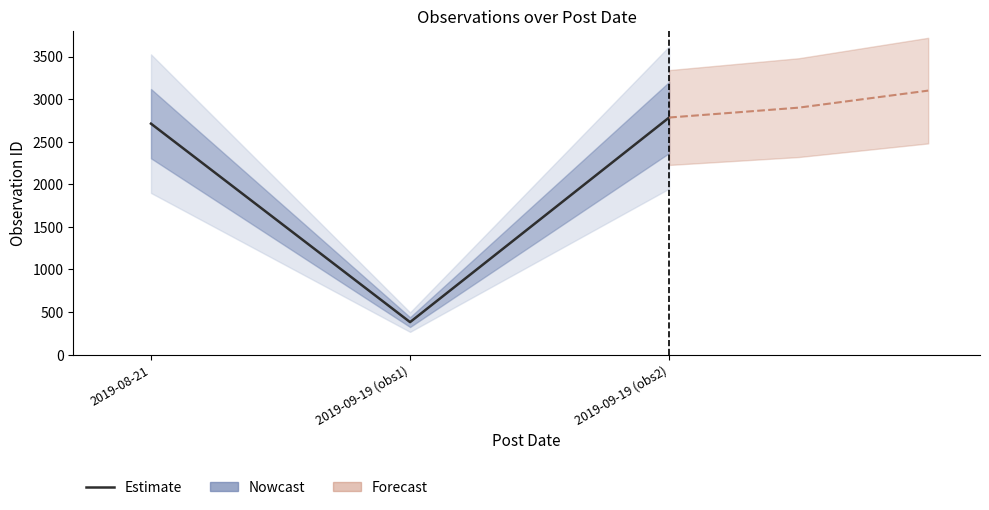

What is the label of the 1st point from the left?

2019-08-21